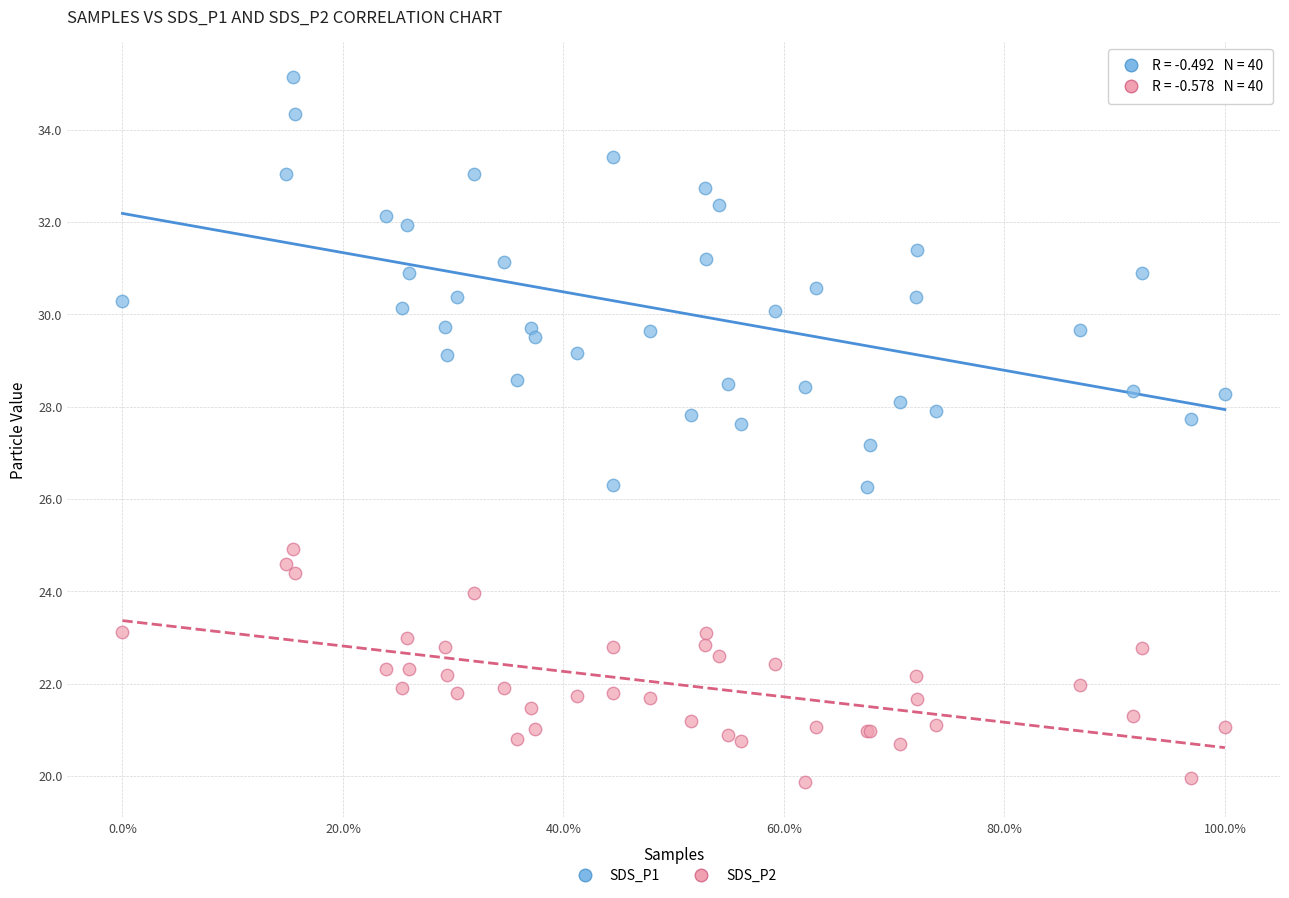

Across all series, what Y value is closest to 27?

27.2